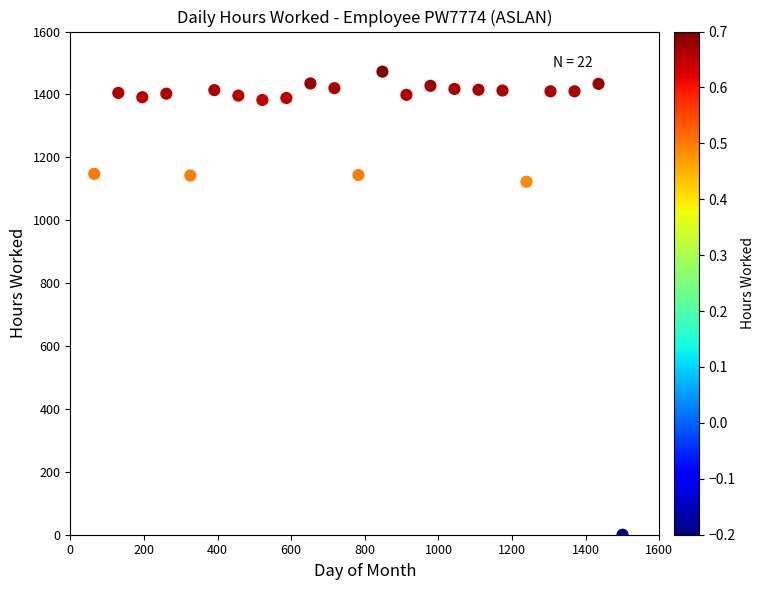

What Y value in the scatter plot is closest to 736?

1122.5